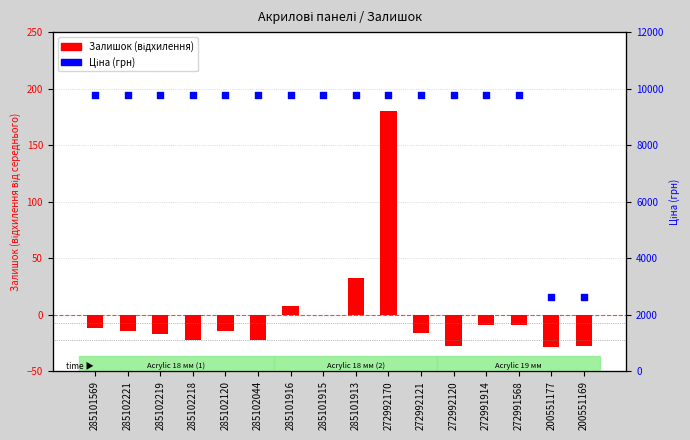

Which series reaches the minimum Y coordinate?

Залишок (відхилення)